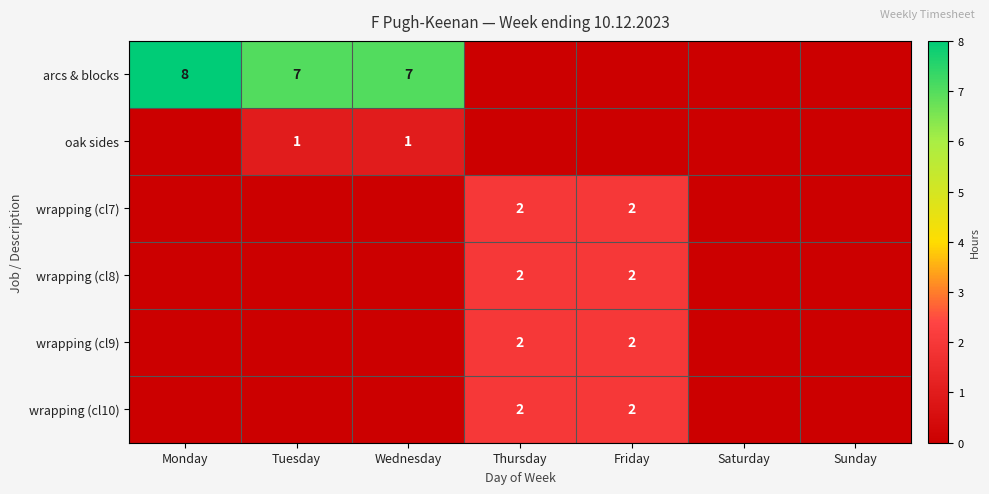

Is it true that wrapping (cl7) equals 3 at Friday?

False